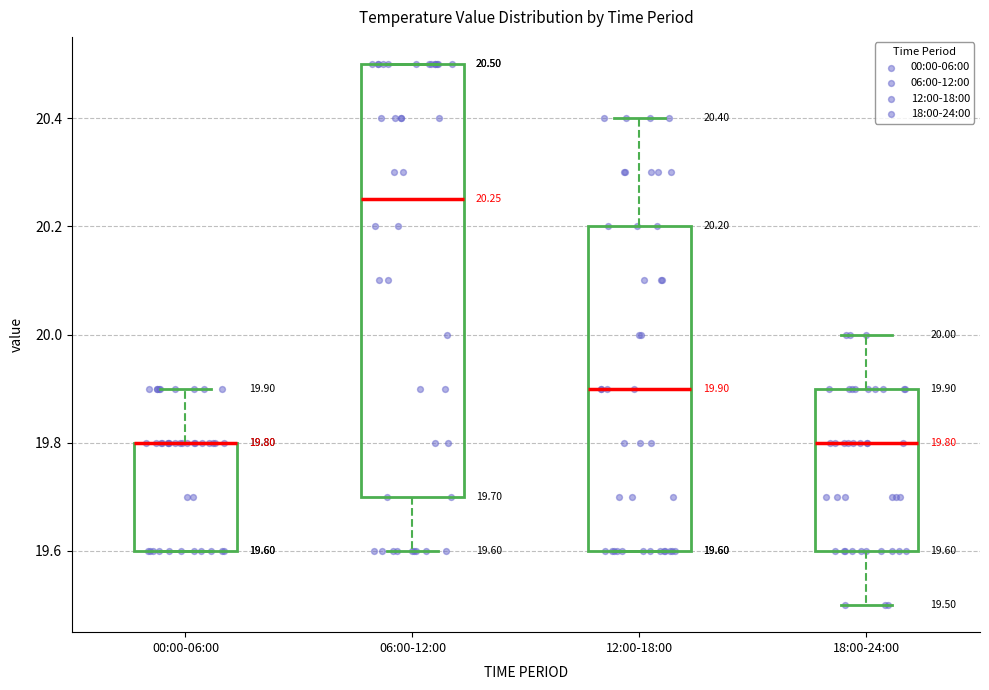

Comparing the boxes themselves (not the whiskers), which one is the tallest?

06:00-12:00